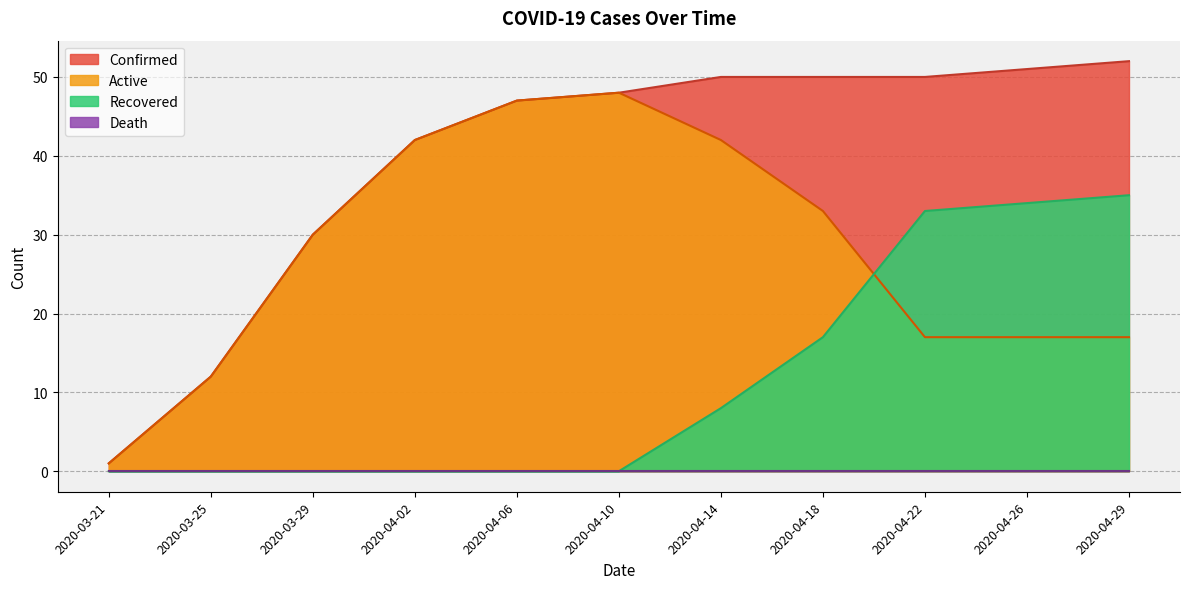

How many categories are shown in the chart?

19